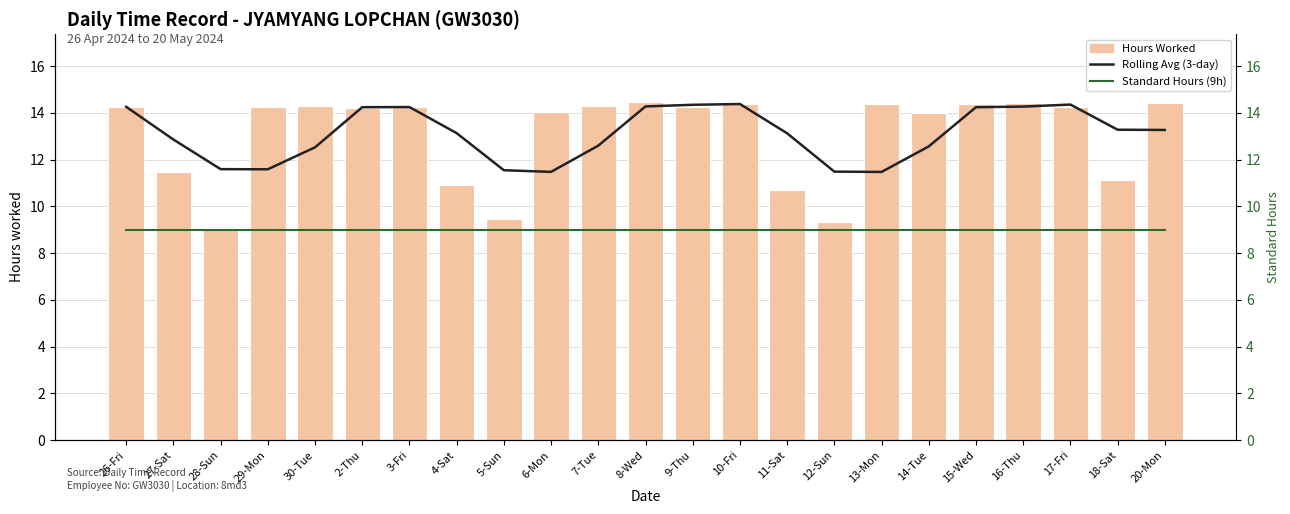

Which category has the lowest value across all series?

26-Fri